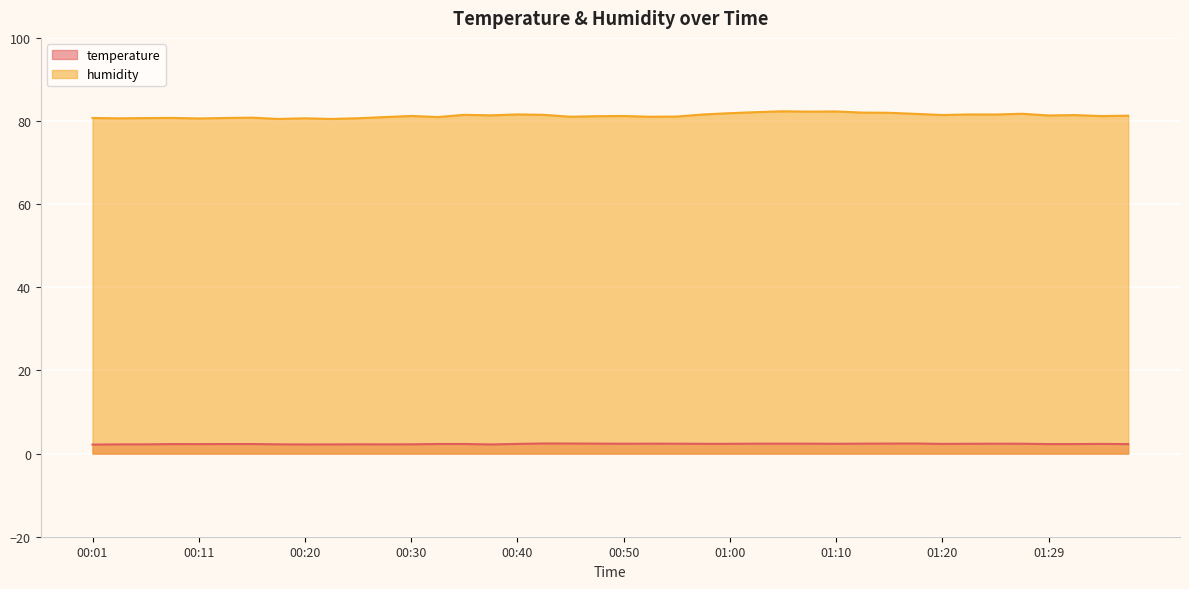

True or false: temperature has a value of 2.3 at 00:35.

True